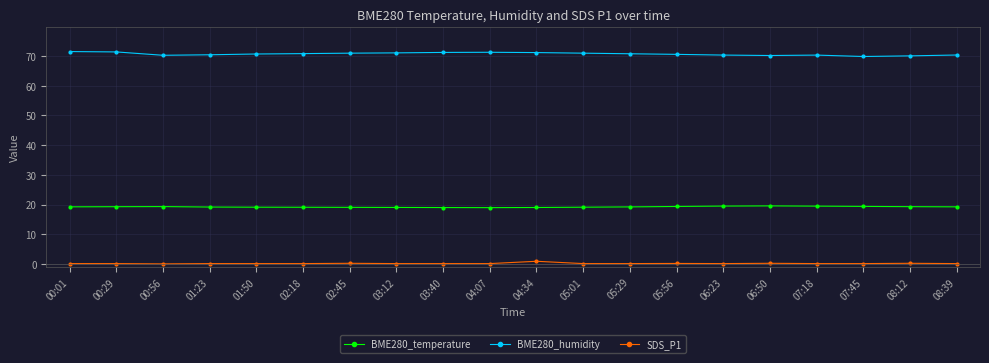

Count the number of categories in the chart.

20